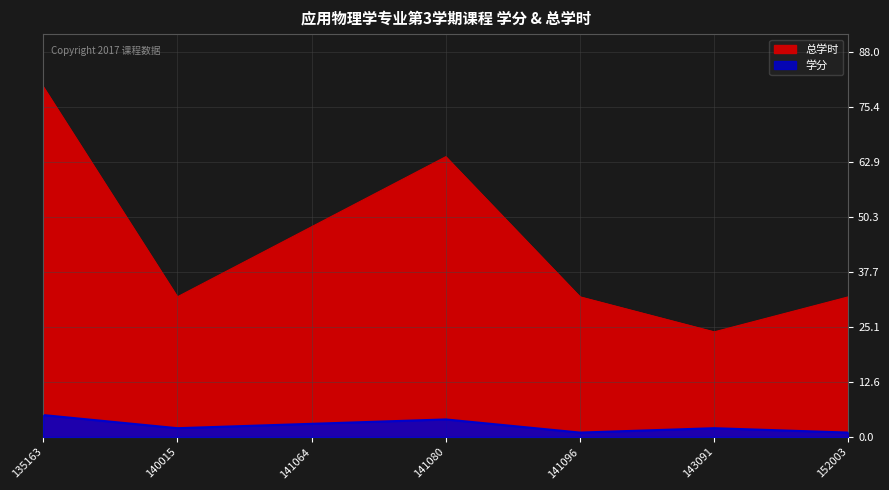

Which series has the largest range (max minus min)?

总学时